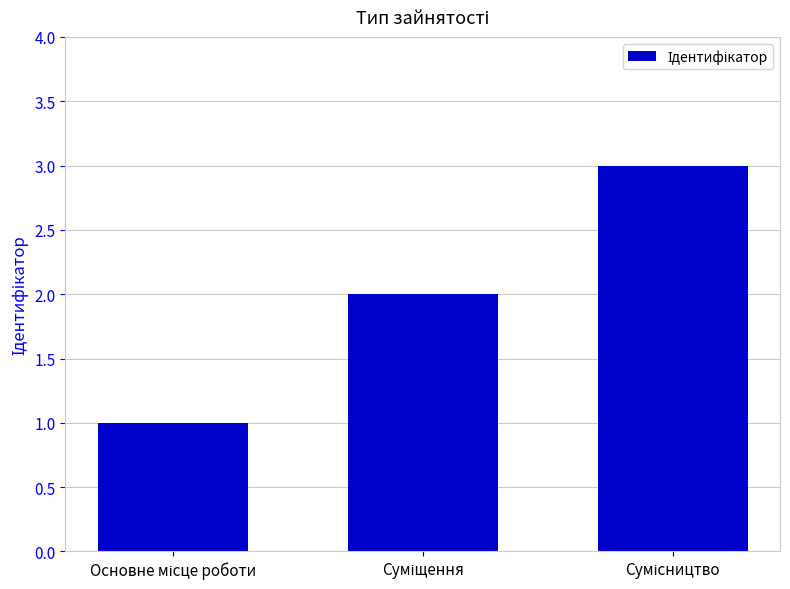

What is the difference between the maximum and second lowest values?

1